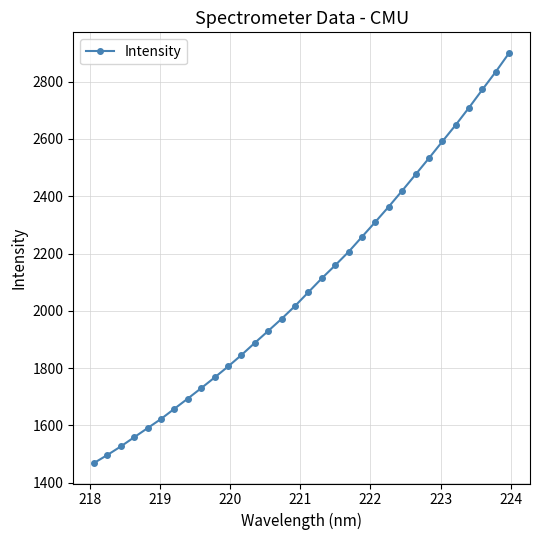

Is this an area chart (filled region under the line)?

No